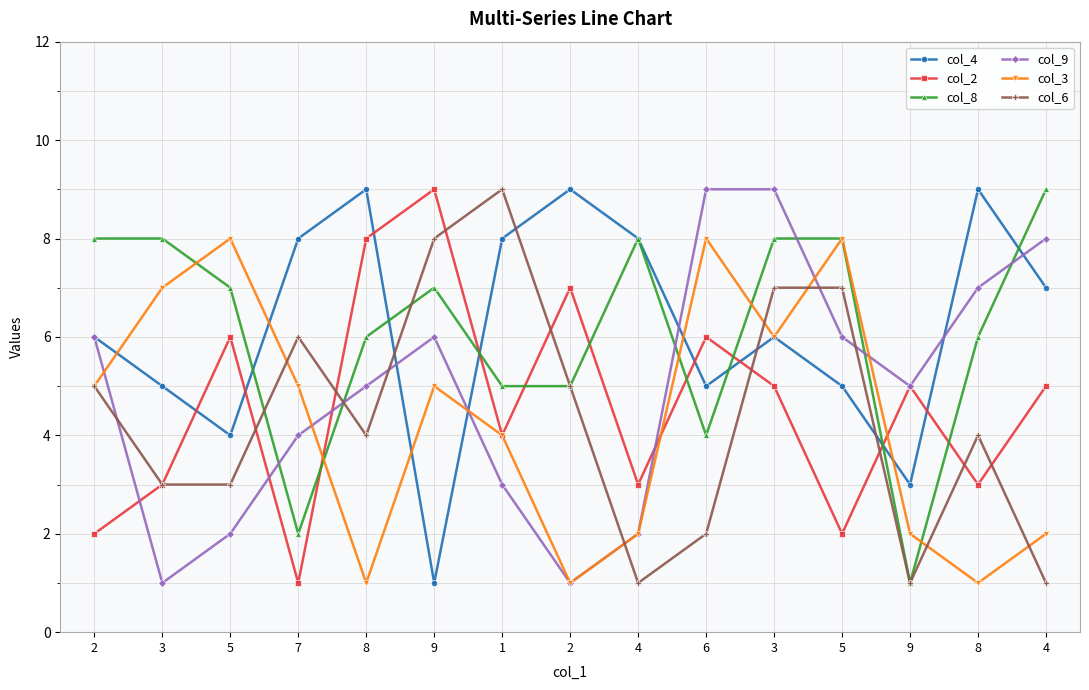

Is it true that col_9 equals 1 at 5?

False